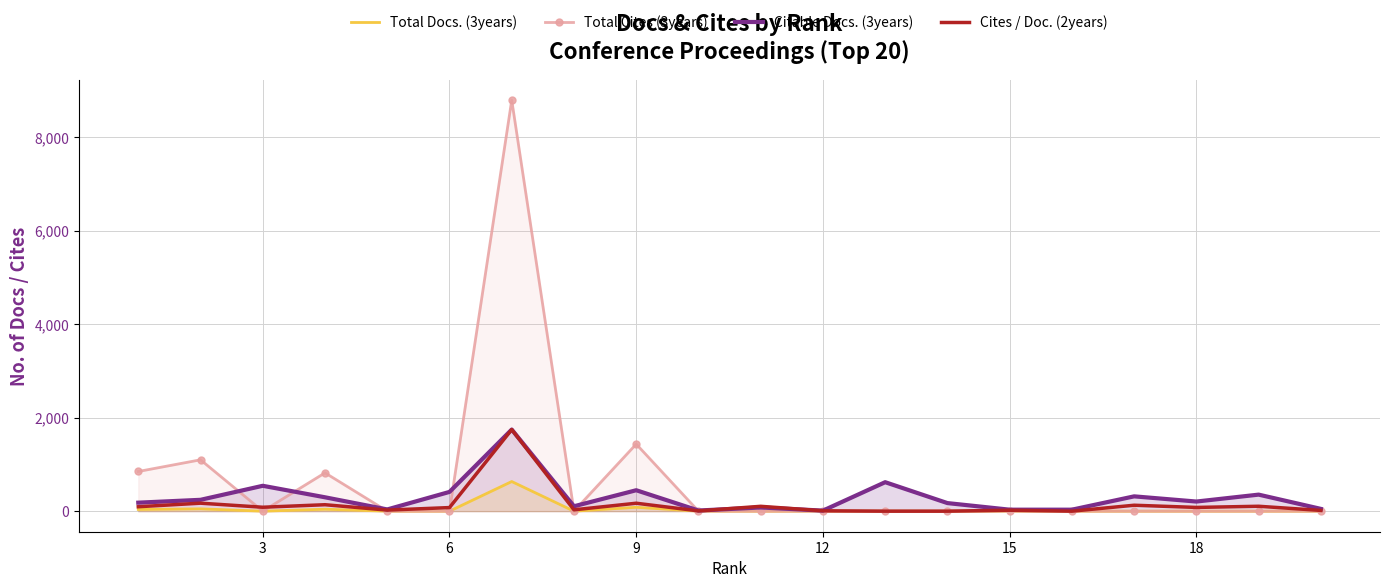

Which series has the widest spread of values?

Total Cites (3years)